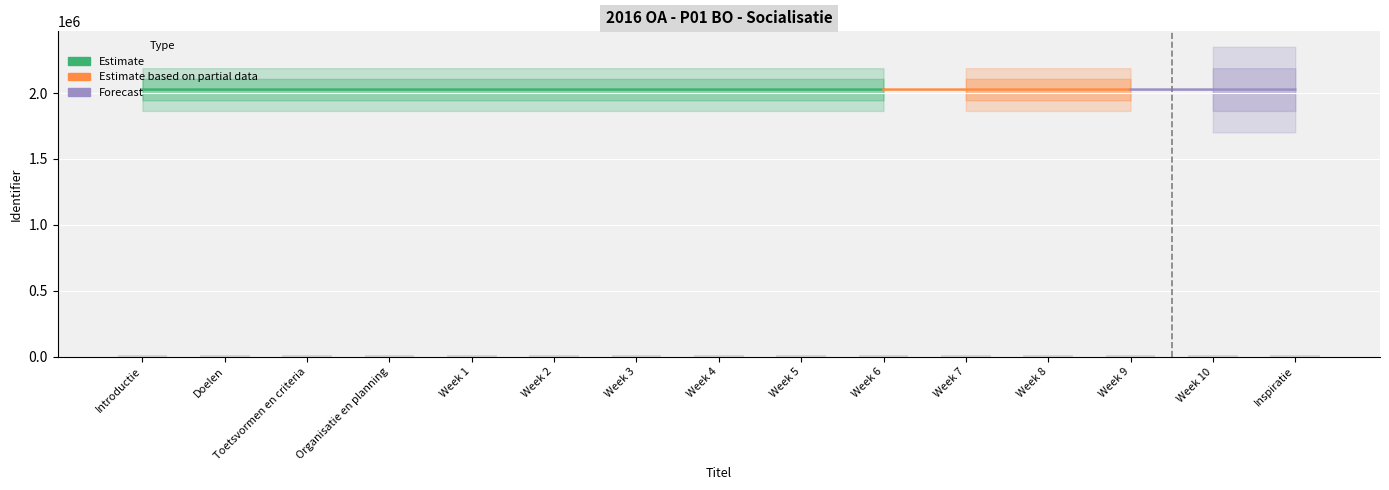

Rank the categories by value from highest to lowest.

Inspiratie, Week 10, Week 9, Week 8, Week 7, Week 6, Week 5, Week 4, Week 3, Week 2, Week 1, Organisatie en planning, Toetsvormen en criteria, Doelen, Introductie